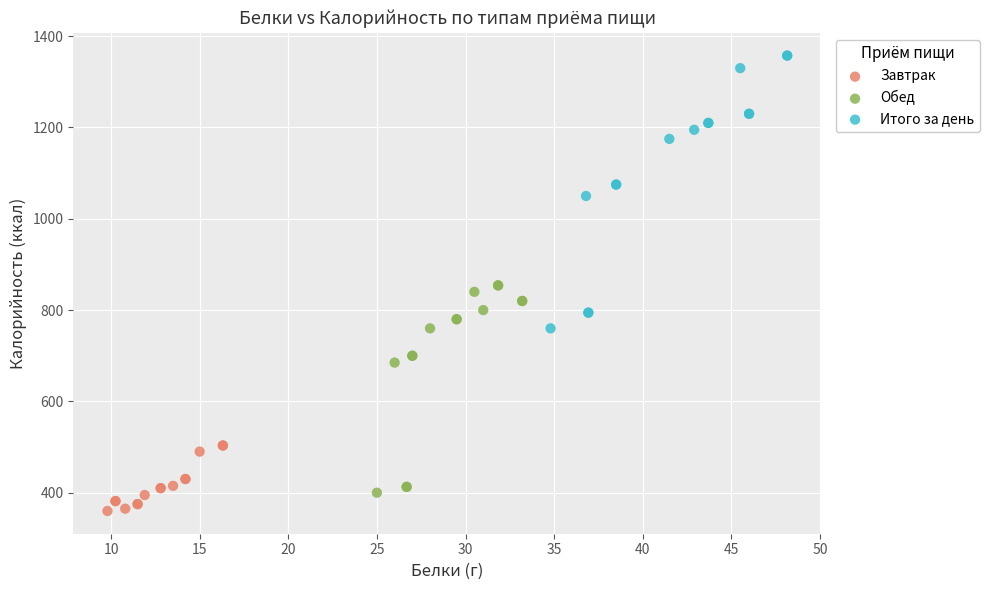

Which series contains the lowest Y value?

Завтрак